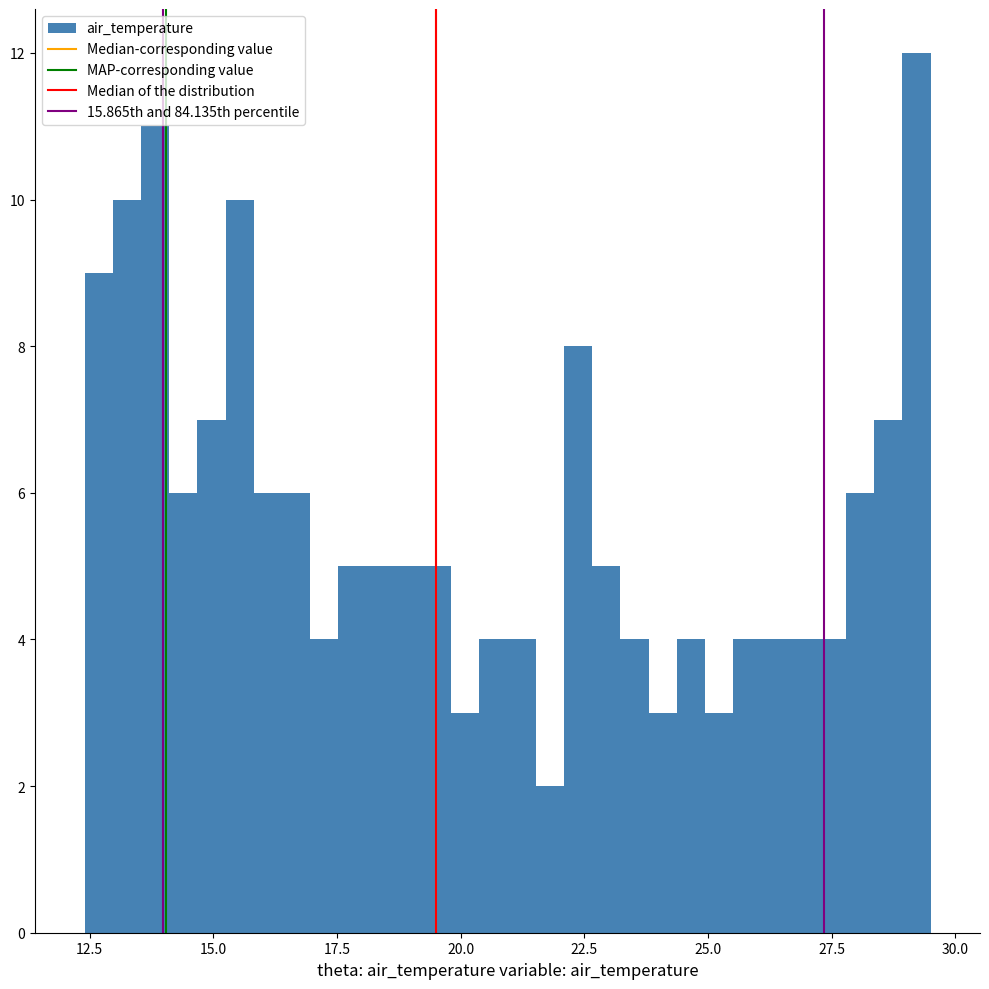

Around what value on the x-axis is the tallest bar? Give the approximate position of its centre, as read against the axis.

29.0